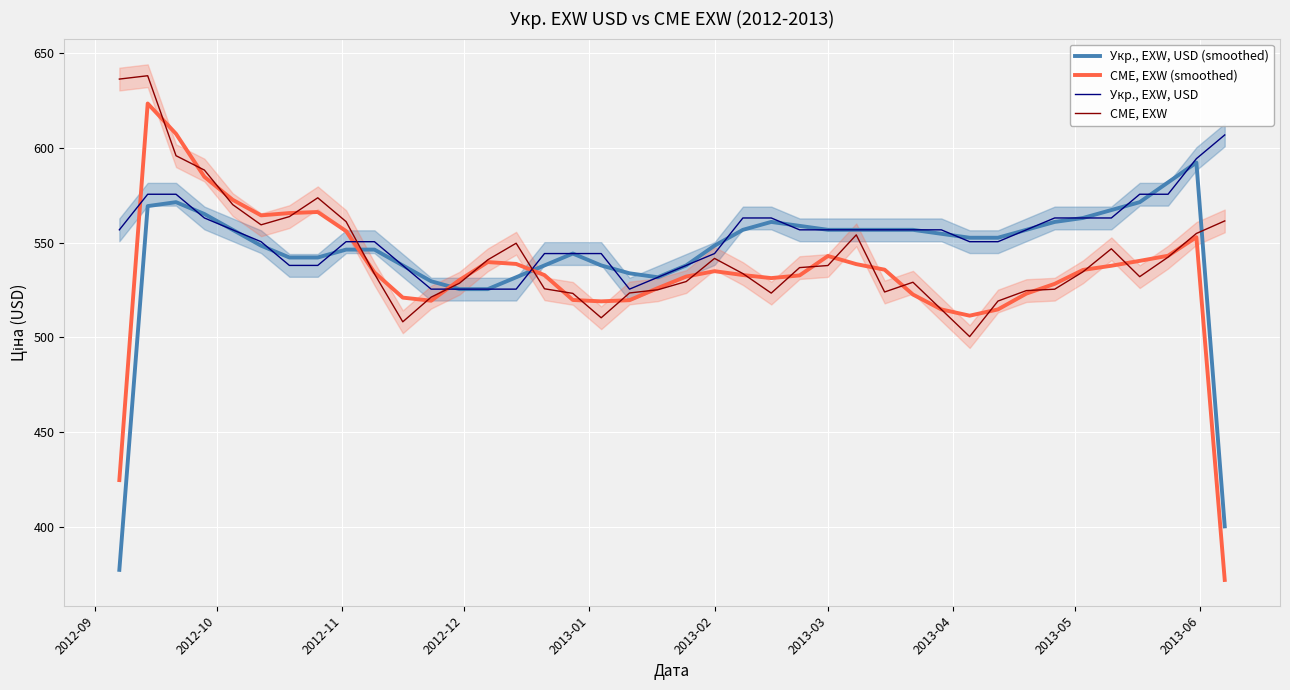

Which series has the widest spread of values?

CME, EXW (smoothed)